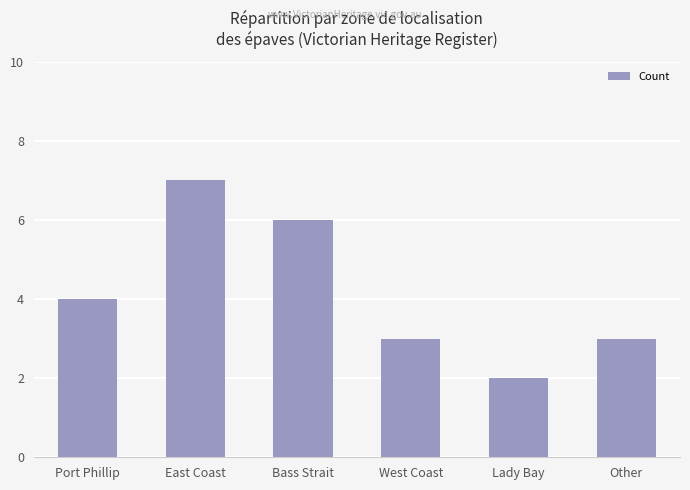

What position from the left is Other?

6